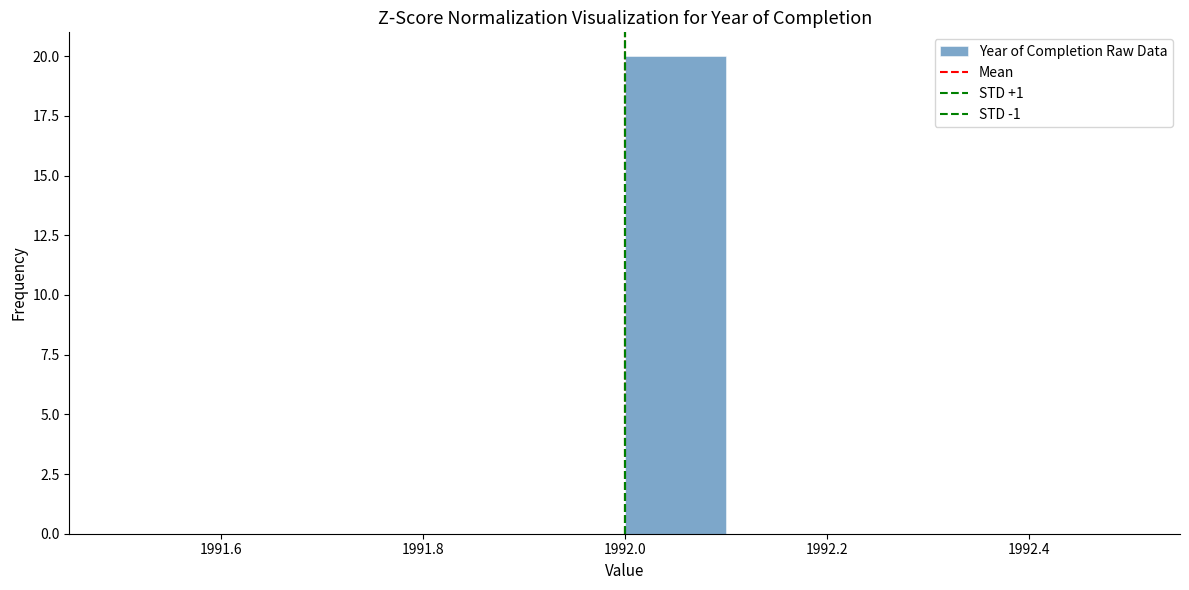

Reading left to right, transcribe this chart: for each bar, give the range it covers on the x-axis and its height. The values are not printed on the chart, so give them approximately, as read against the axis.

1991.5 to 1991.6: 0
1991.6 to 1991.7: 0
1991.7 to 1991.8: 0
1991.8 to 1991.9: 0
1991.9 to 1992.0: 0
1992.0 to 1992.1: 20
1992.1 to 1992.2: 0
1992.2 to 1992.3: 0
1992.3 to 1992.4: 0
1992.4 to 1992.5: 0